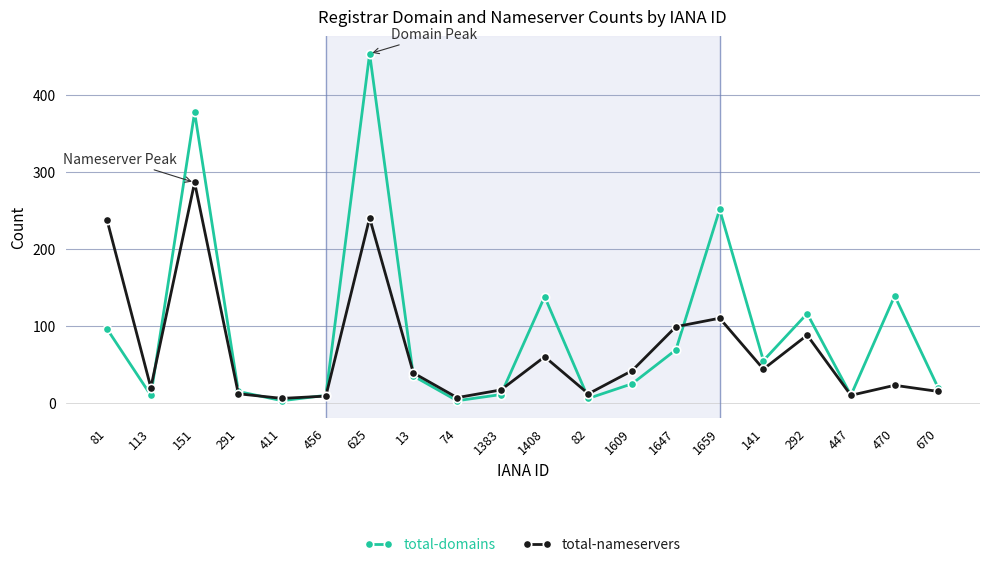

What is the label of the 1st point from the right?

670